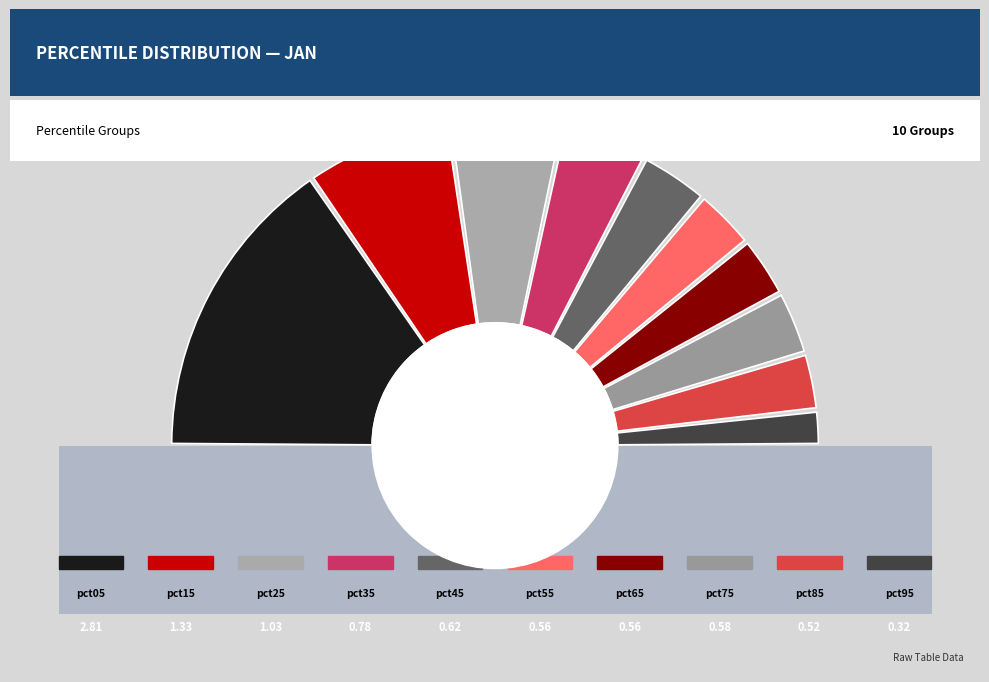

True or false: pct45 accounts for 7% of the total.

True